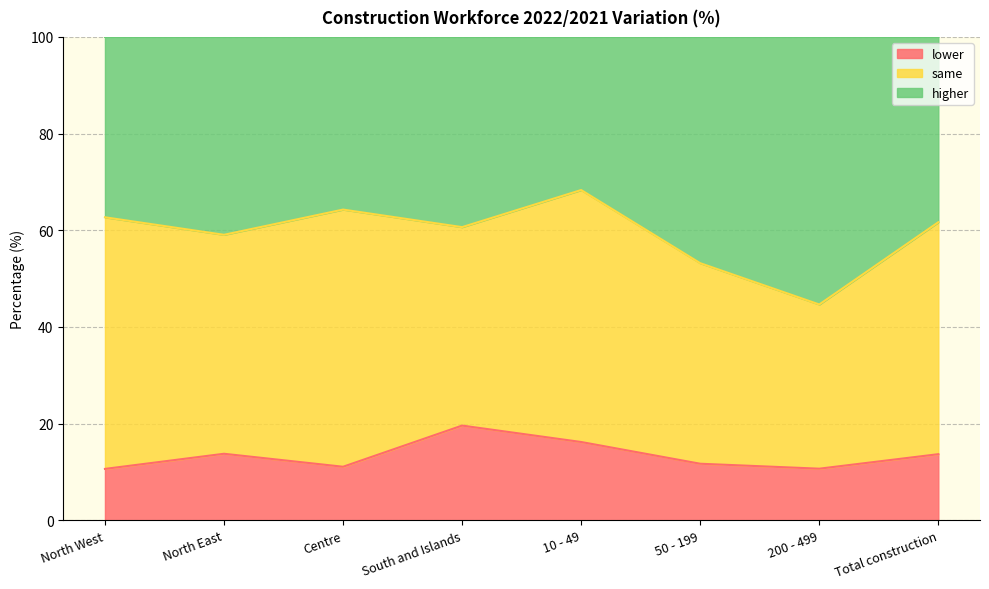

True or false: higher and lower cross at least once.

False